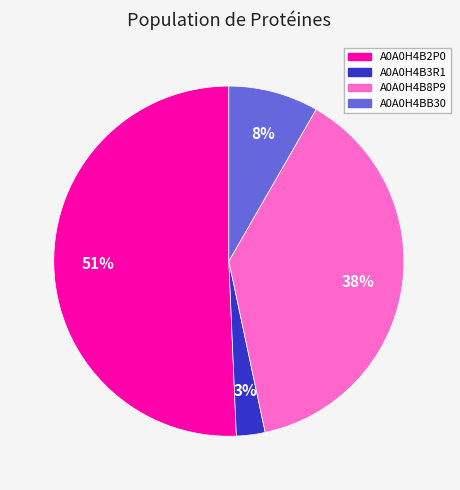

Is it true that A0A0H4B3R1 is 3% of the pie?

True